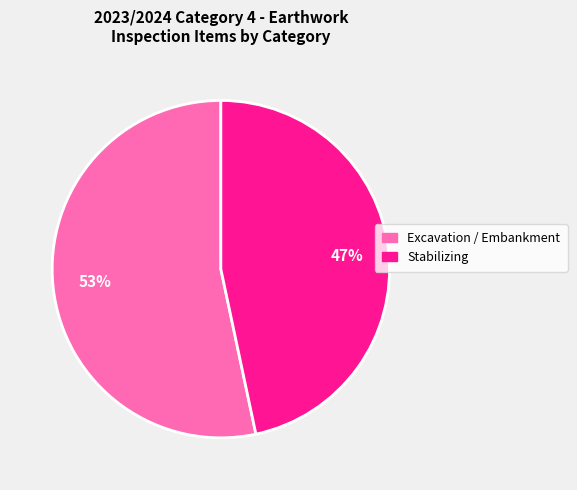

Count the number of slices in the pie.

2